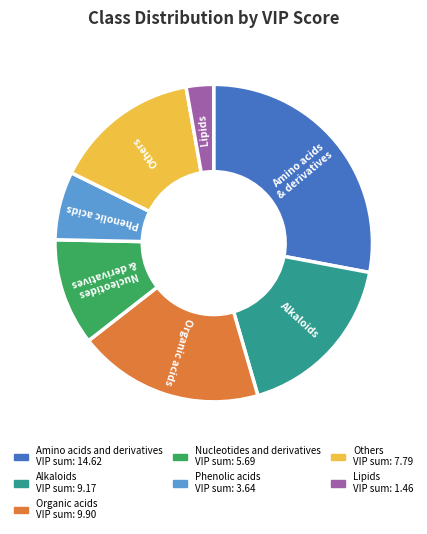

Is there a majority slice in this chart?

No